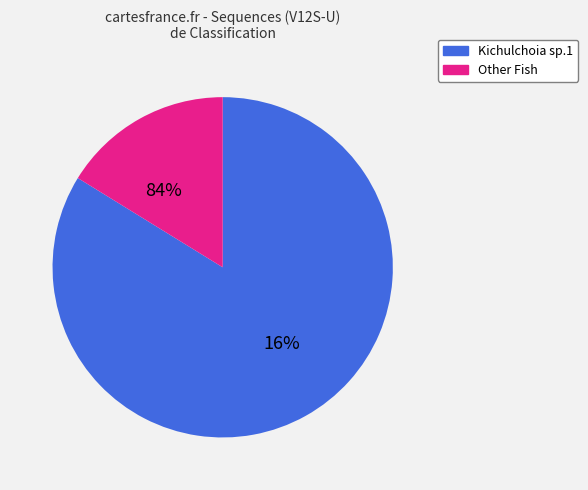

Which category accounts for the majority?

Kichulchoia sp.1